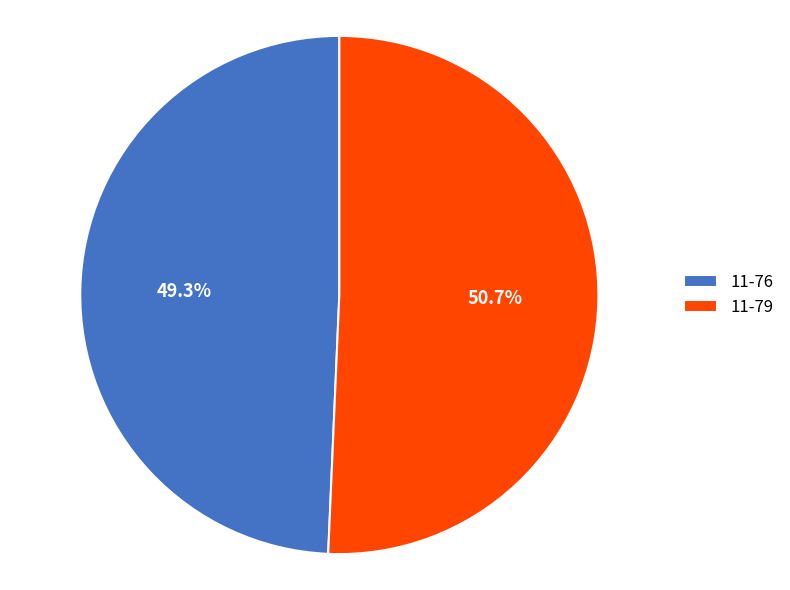

To the nearest percent, what portion does 11-79 represent?

51%